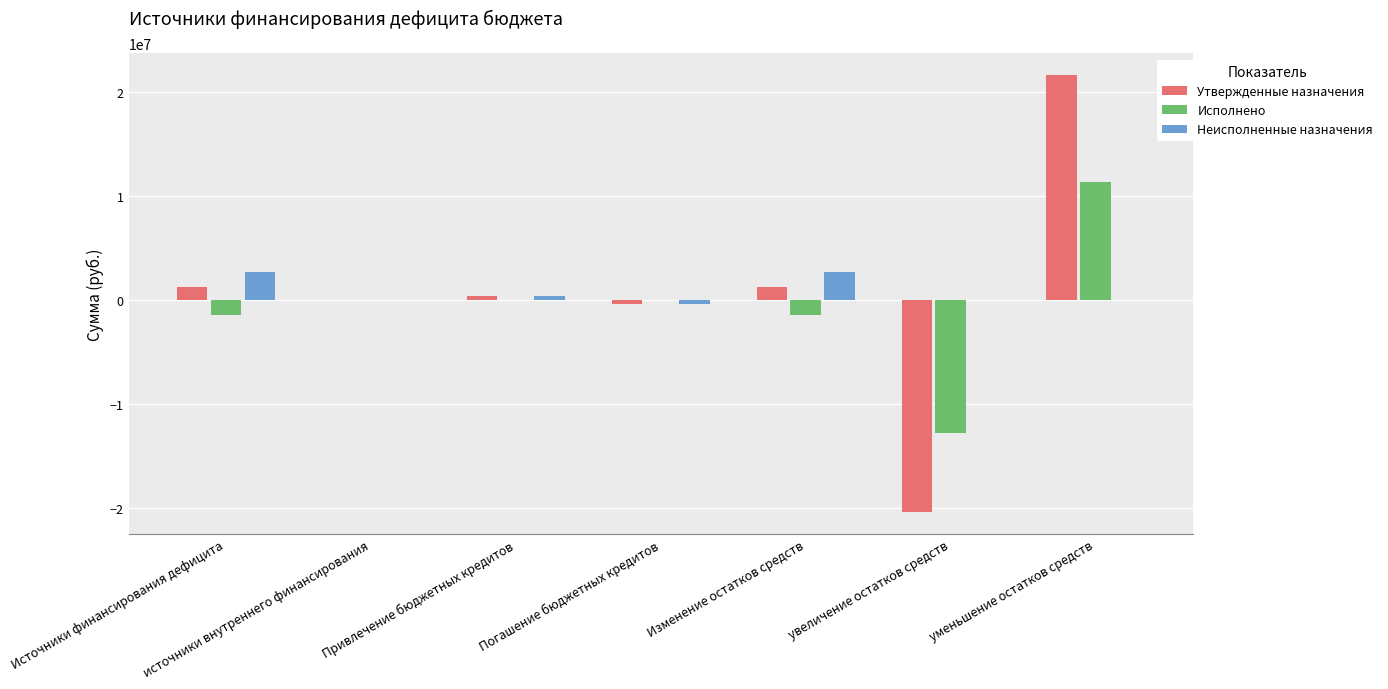

What is the sum of all Исполнено values?

-4292795.8